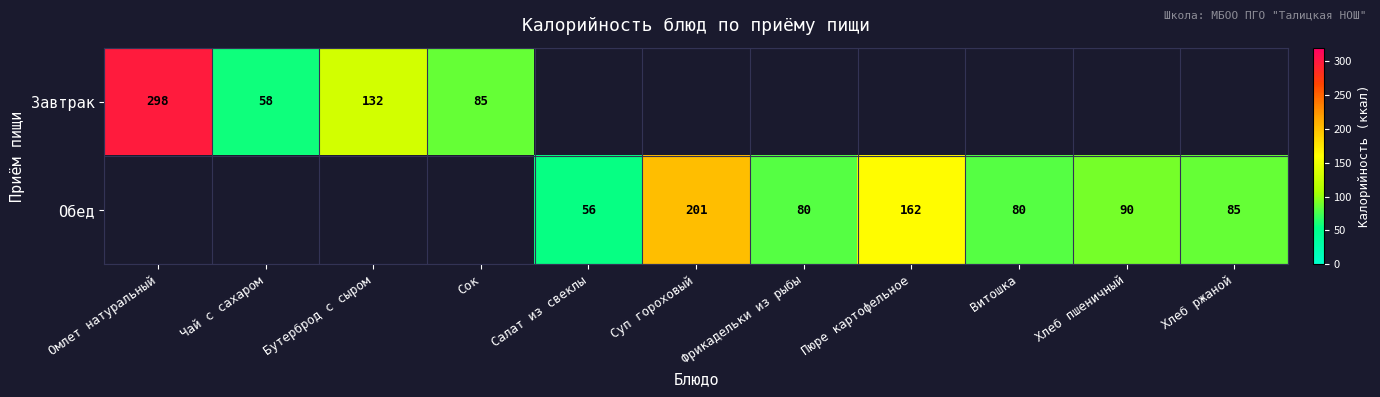

The value of Обед at Фрикадельки из рыбы is 125. True or false?

False